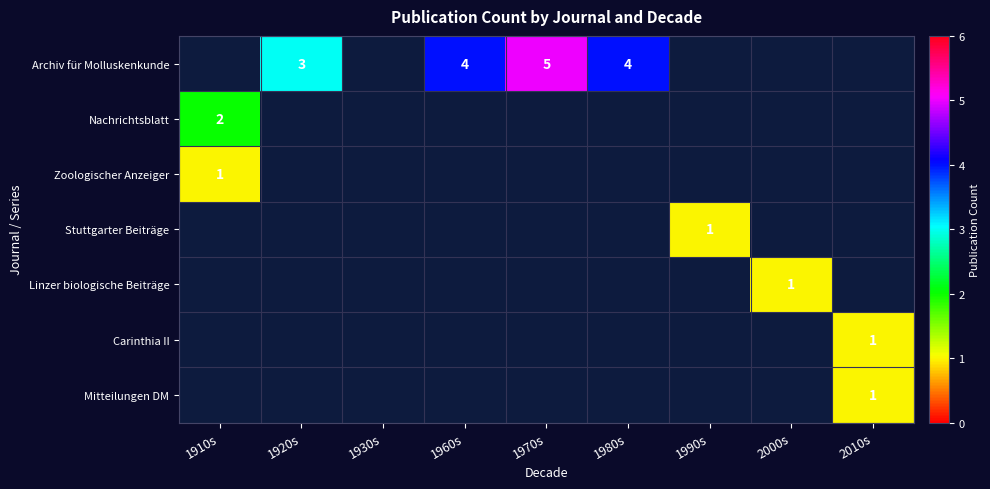

Rank the series by their maximum value, from highest to lowest.

Archiv für Molluskenkunde, Nachrichtsblatt, Zoologischer Anzeiger, Stuttgarter Beiträge, Linzer biologische Beiträge, Carinthia II, Mitteilungen DM